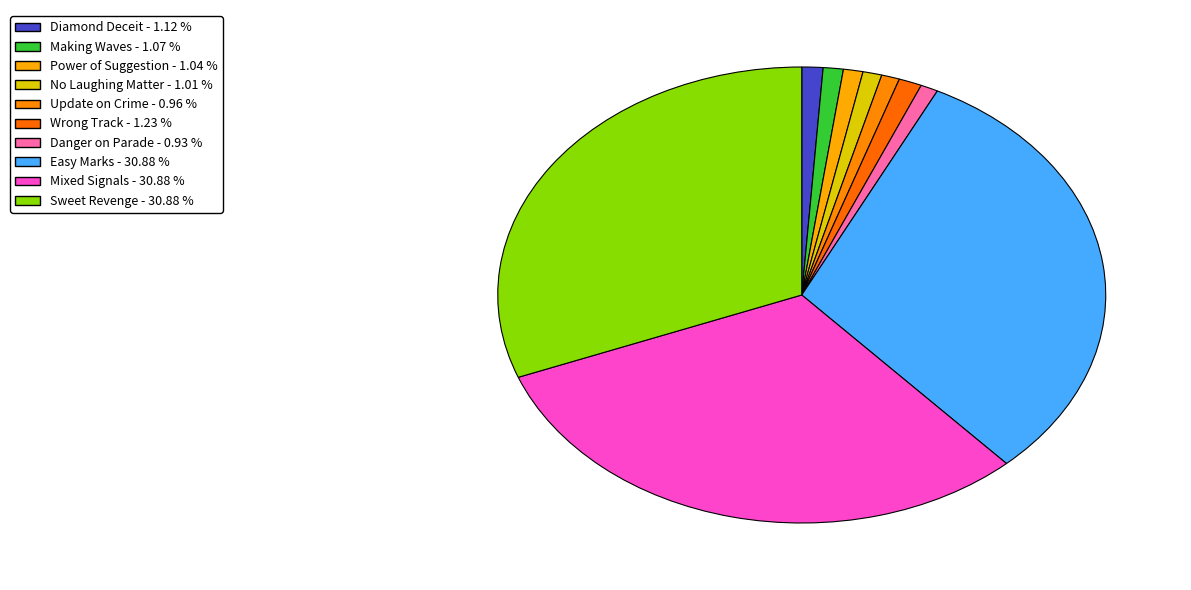

Count the number of slices in the pie.

10